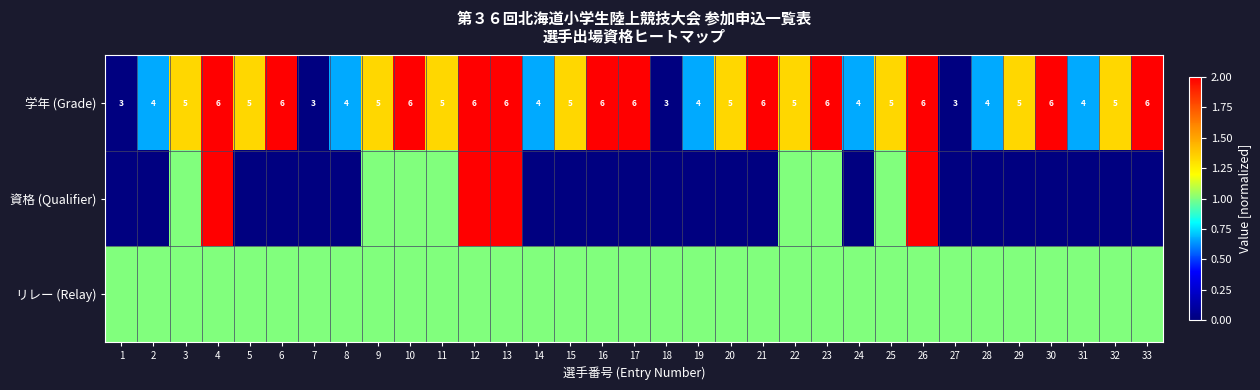

Read the 学年 (Grade) value at 31.

4